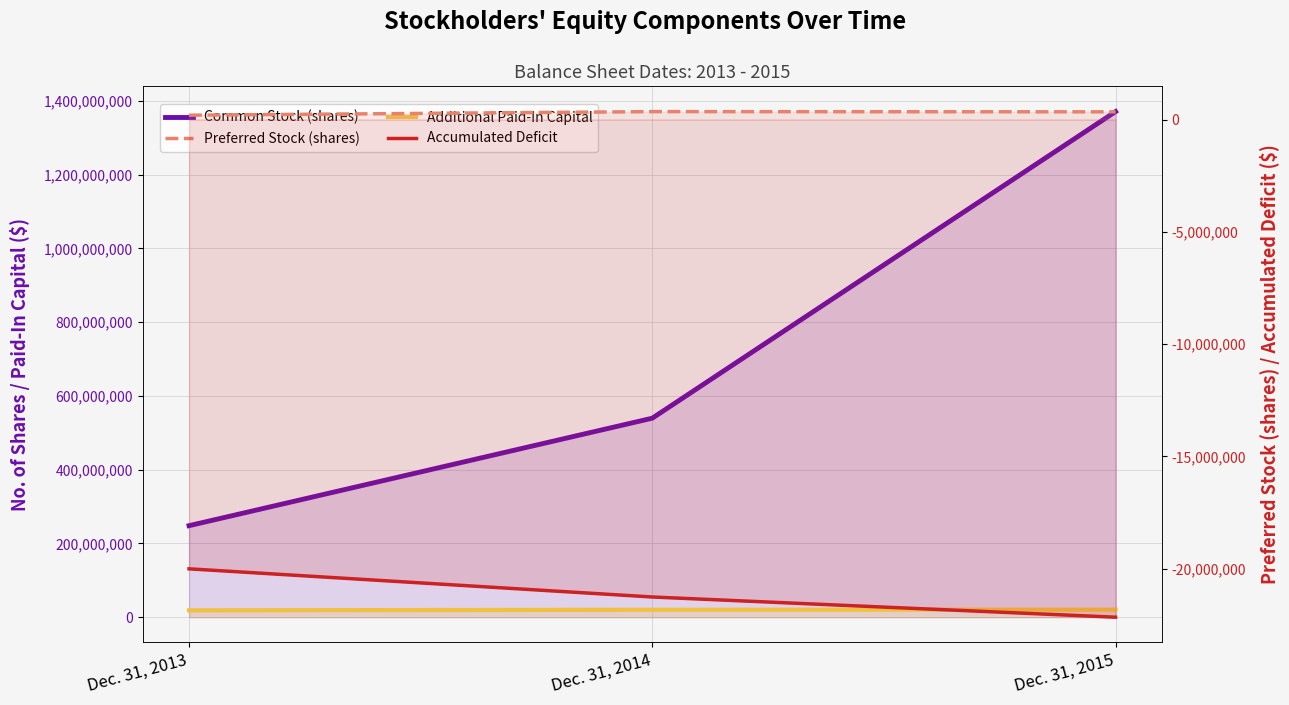

What are all the series names shown in the legend?

Common Stock (shares), Additional Paid-In Capital, Preferred Stock (shares), Accumulated Deficit